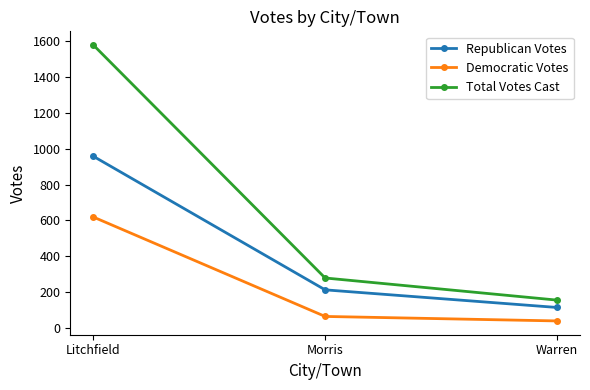

What is the approximate value of Democratic Votes at Warren?

41